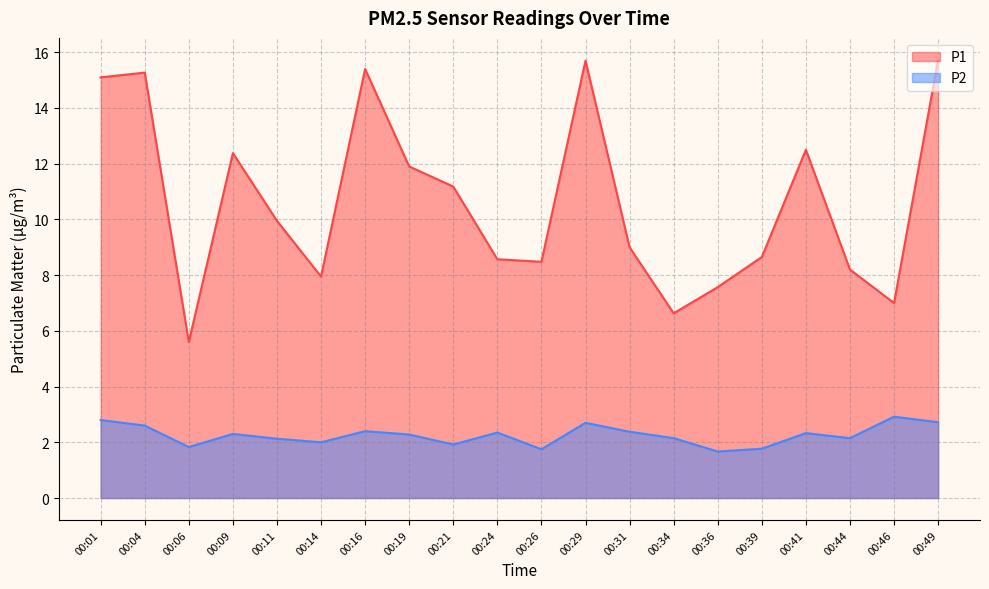

Which series has the widest spread of values?

P1